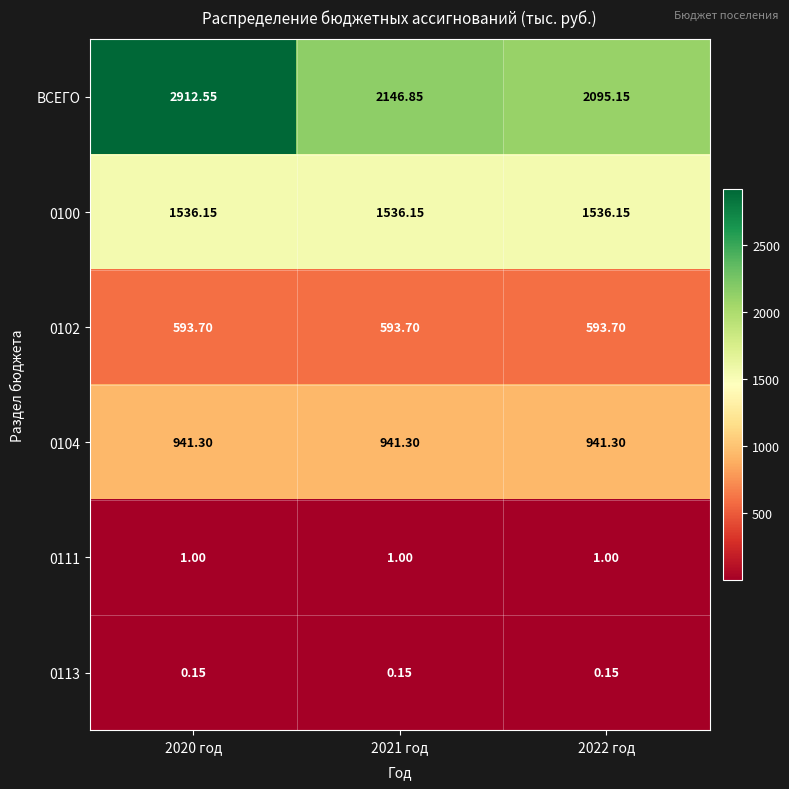

What is the spread (max minus min) of values at 2021 год?

2146.7